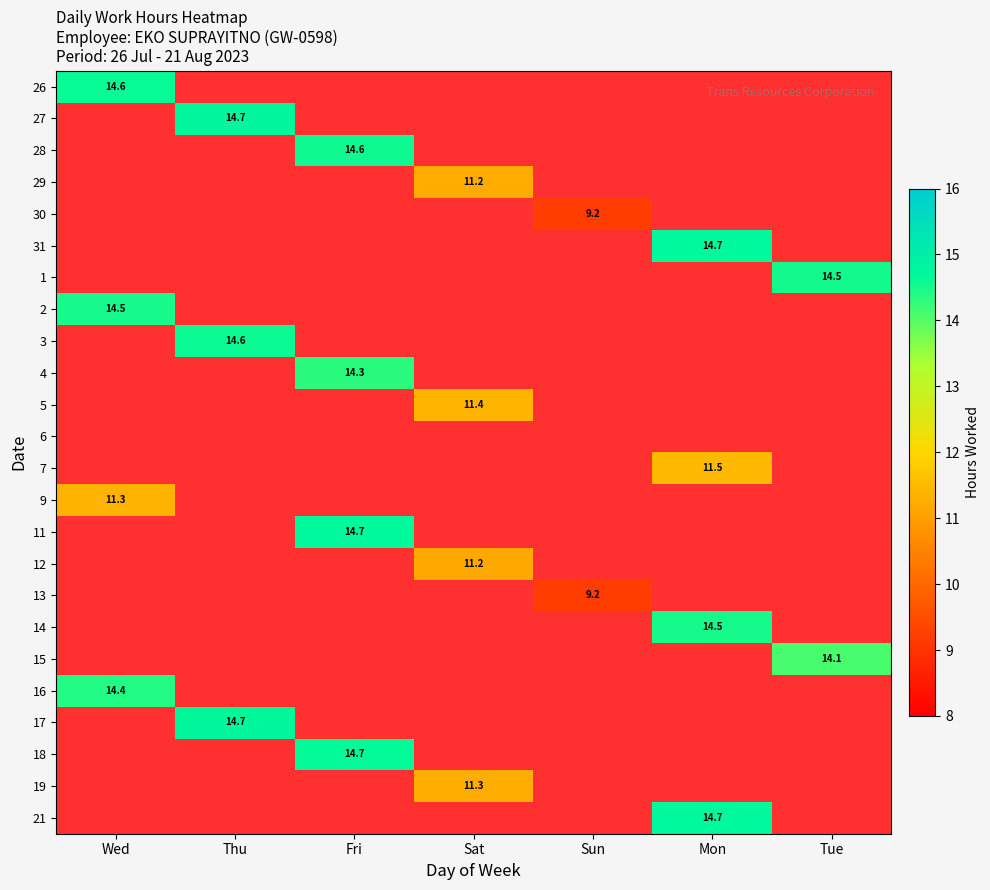

At how many categories does at least one series exceed 9?

7